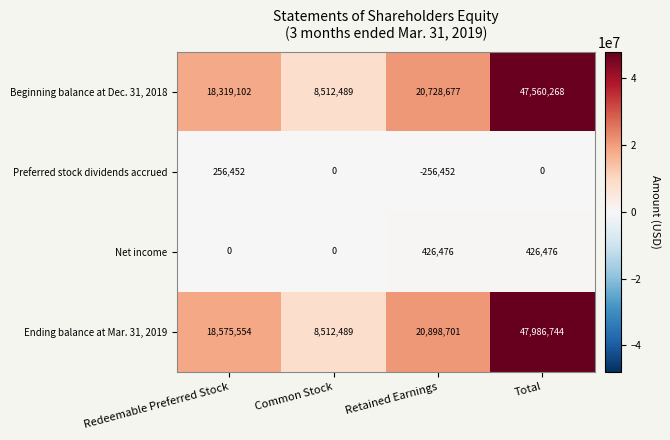

At which category is the sum across all series the highest?

Total